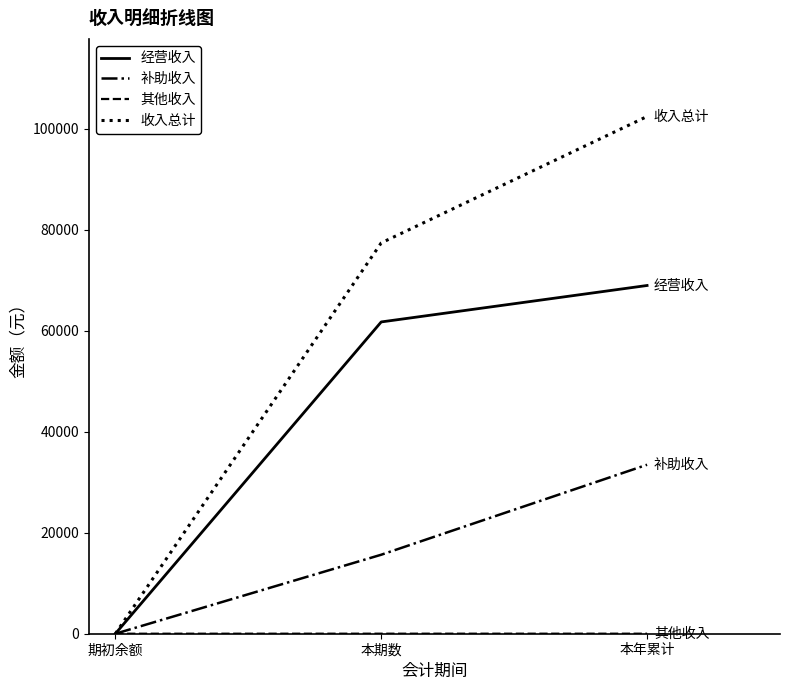

What is the difference between the 经营收入 values at 本期数 and 本年累计?

7215.9